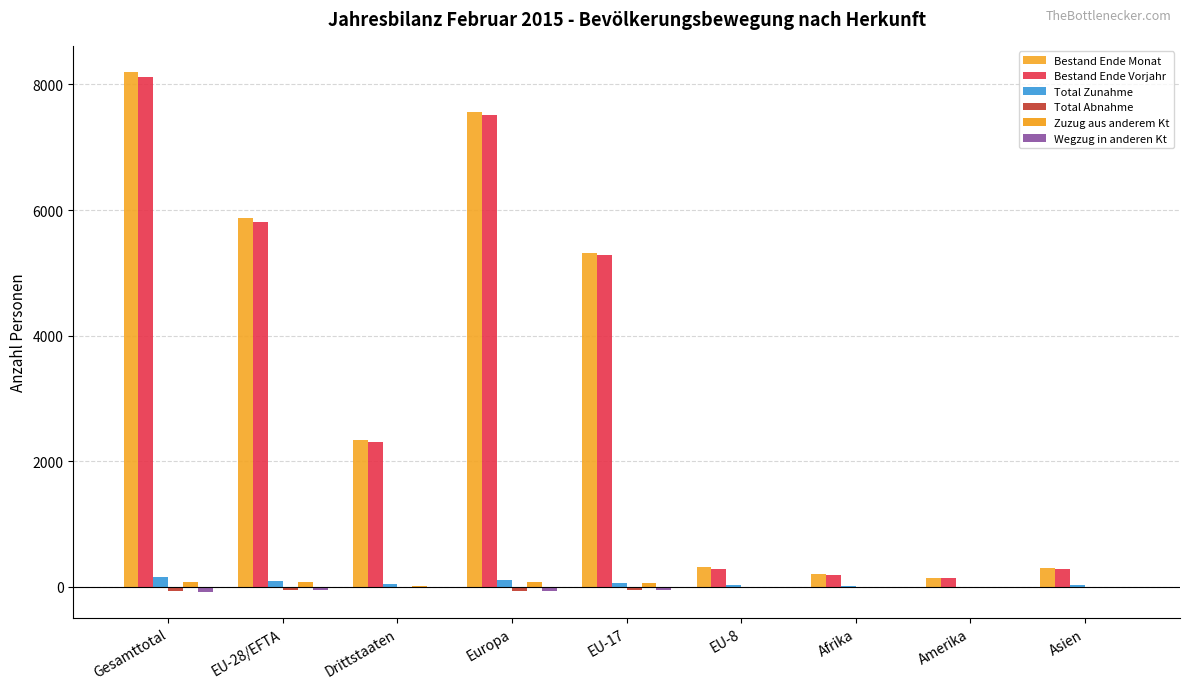

The value of Zuzug aus anderem Kt at Asien is -30. True or false?

False